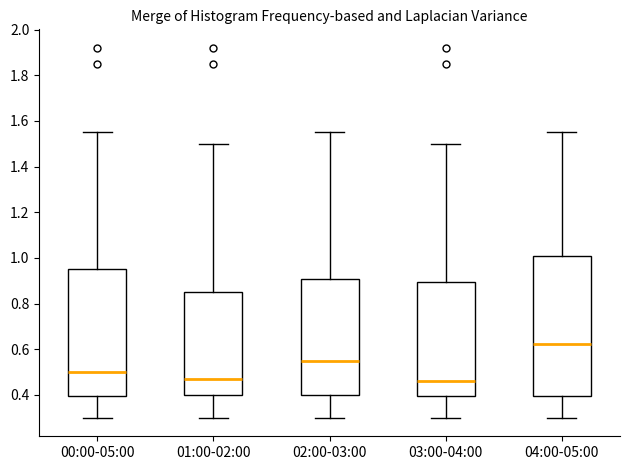

Comparing the boxes themselves (not the whiskers), which one is the tallest?

04:00-05:00